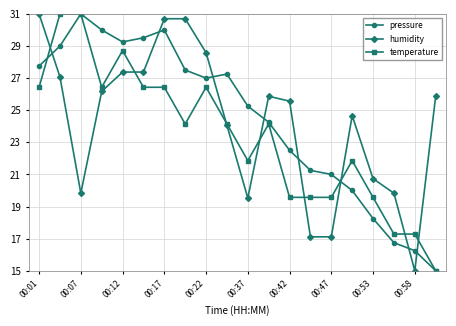

What is the minimum value shown in the chart?

15.0